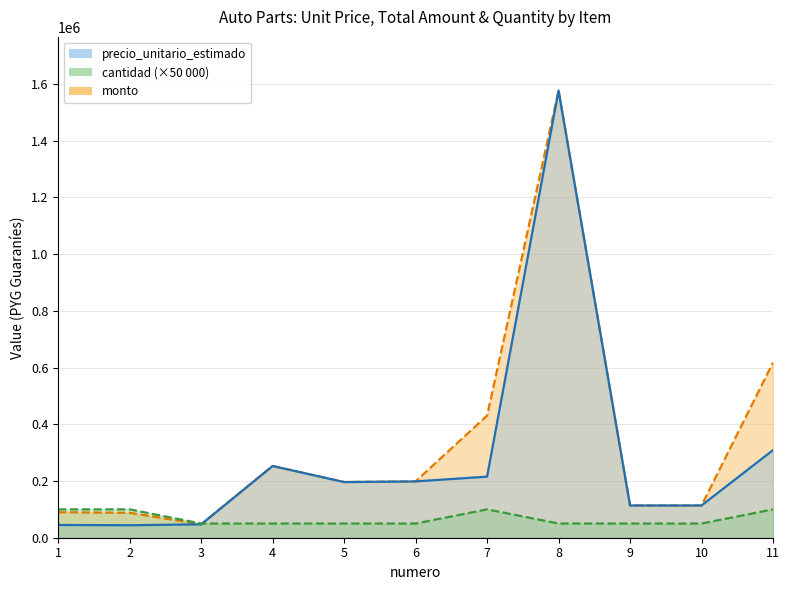

Reading left to right, list all the values displayed in this chart.

precio_unitario_estimado: 44996	43996	47329	252993	196367	198633	215375	1577100	113750	113750	308933
monto: 89992	87992	47329	252993	196367	198633	430750	1577100	113750	113750	617866
cantidad: 100000	100000	50000	50000	50000	50000	100000	50000	50000	50000	100000